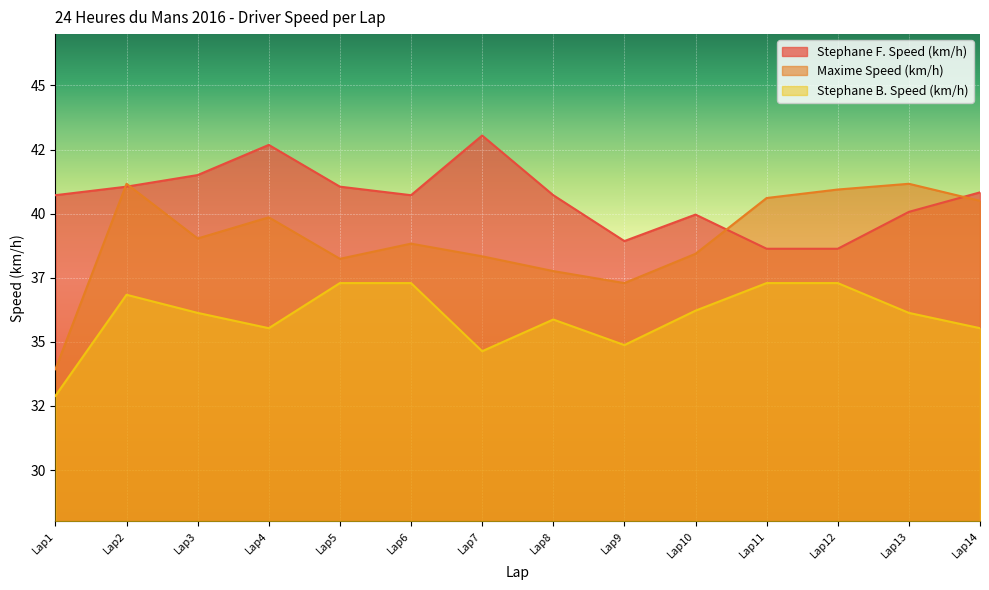

How many series are shown in this chart?

3